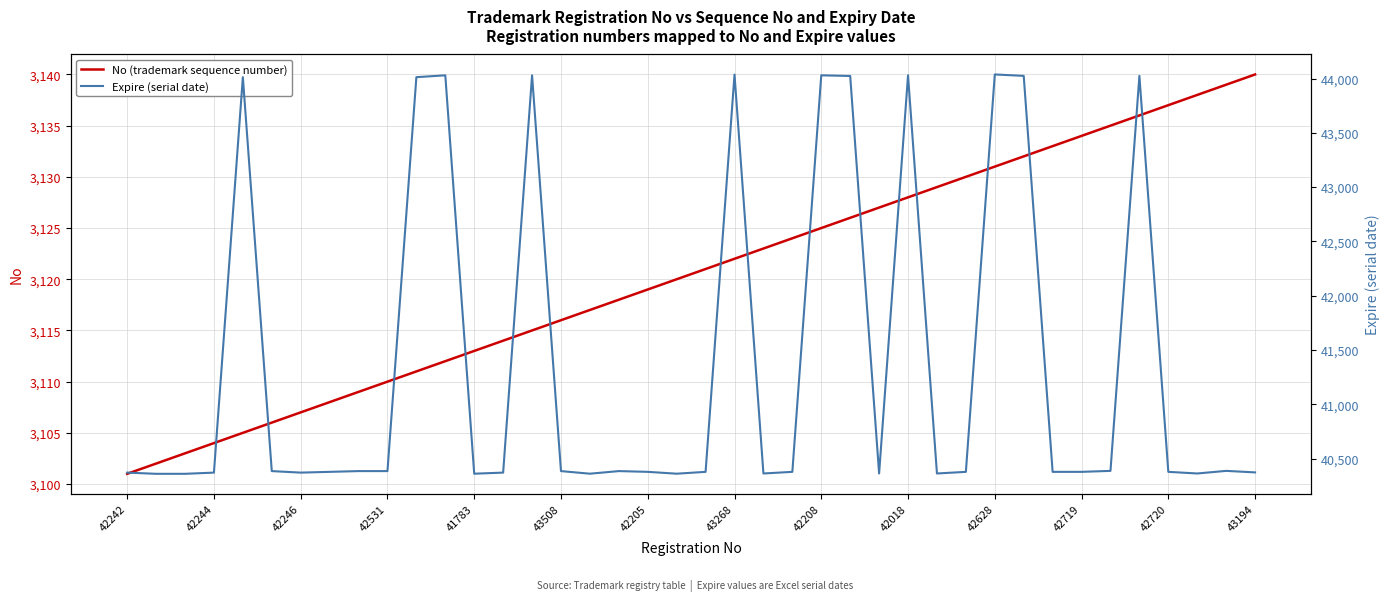

True or false: No (trademark sequence number) and Expire (serial date) cross at least once.

False